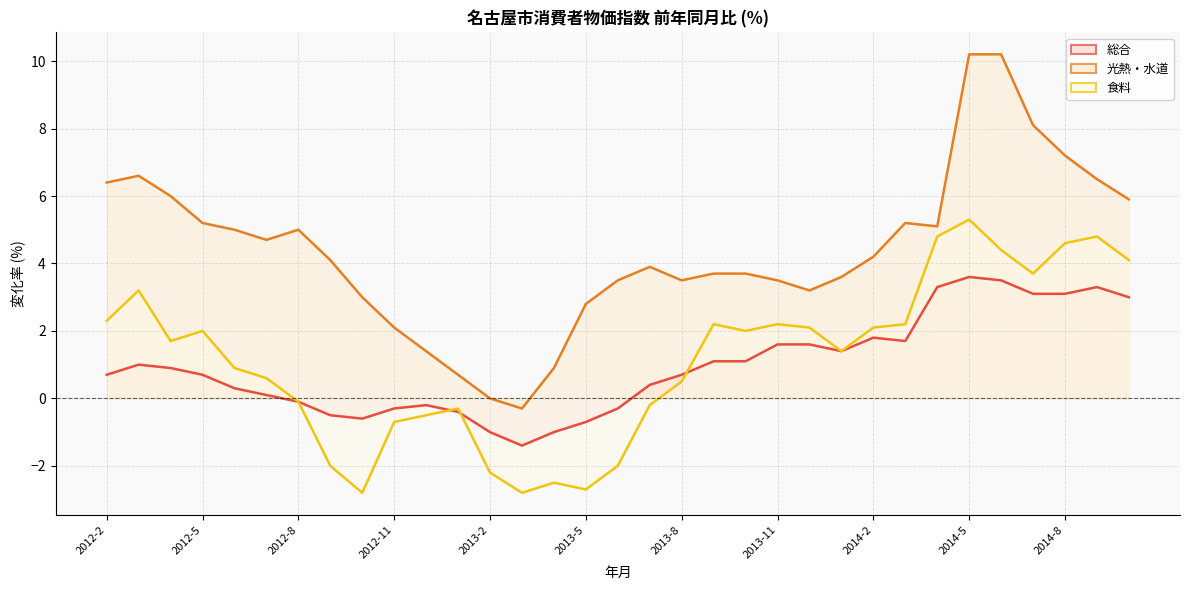

Is it true that 食料 equals 1.7 at 2014-8?

False